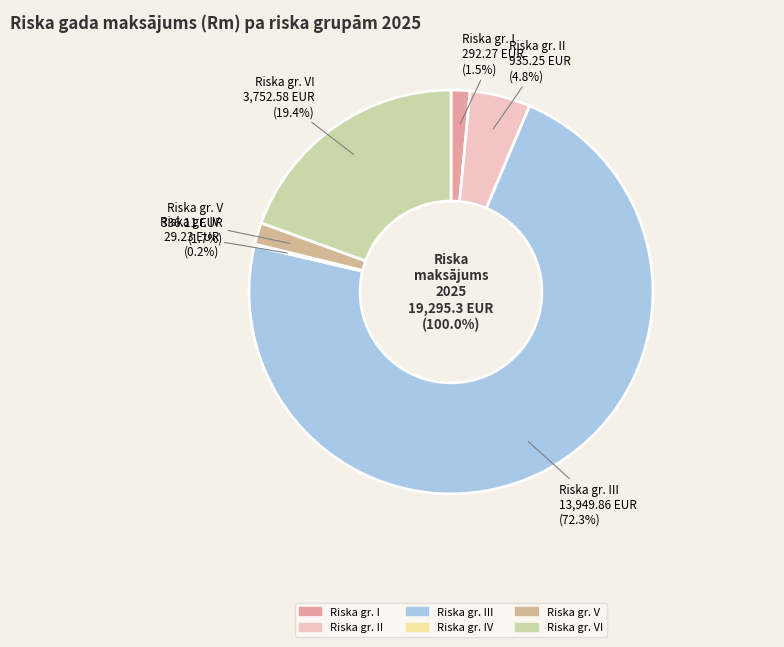

To the nearest percent, what is the difference between the I and II slice percentages?

3%